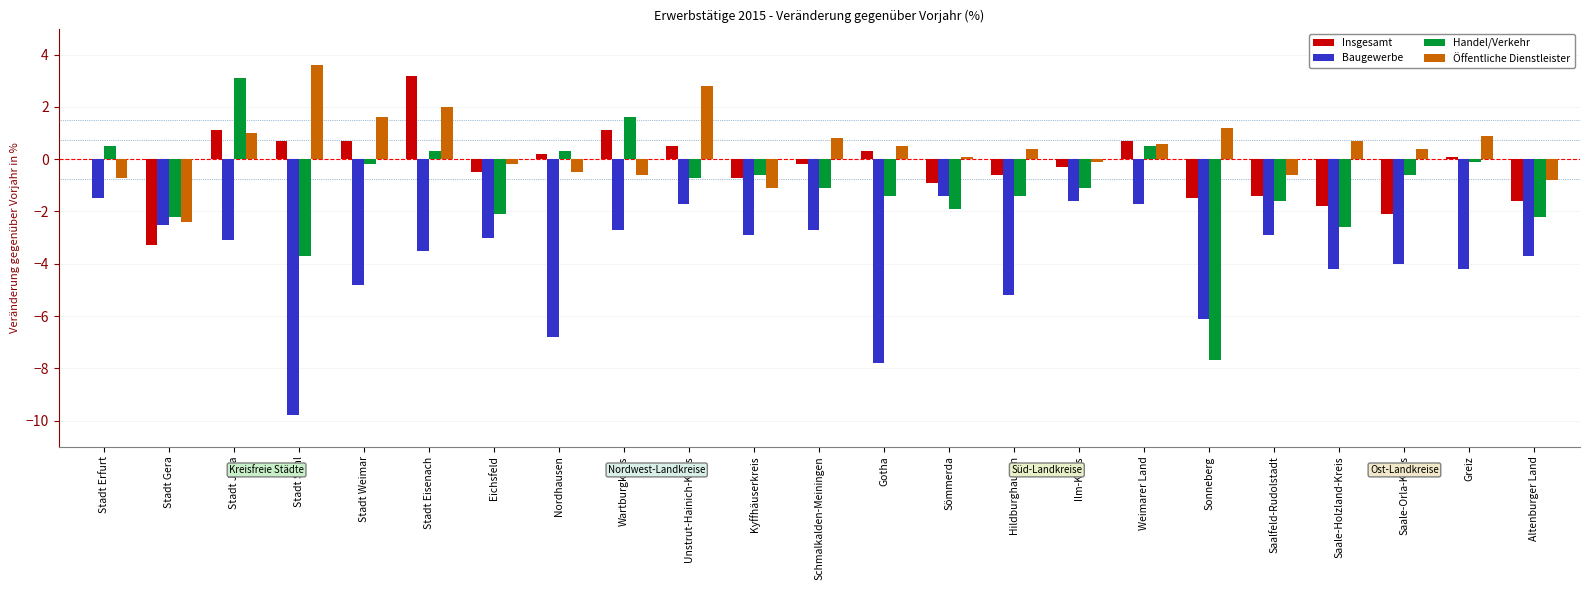

How many groups of bars are there?

23